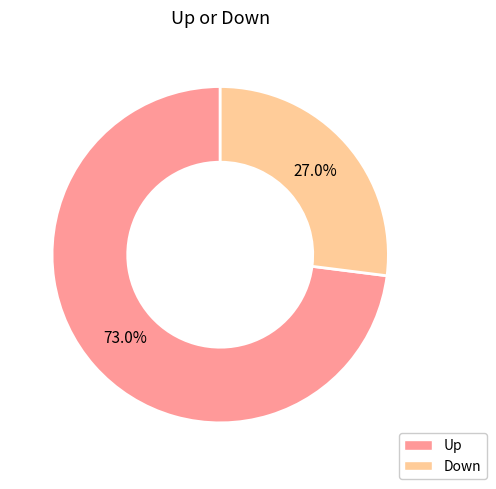

Is there any slice that represents more than half of the pie?

Yes